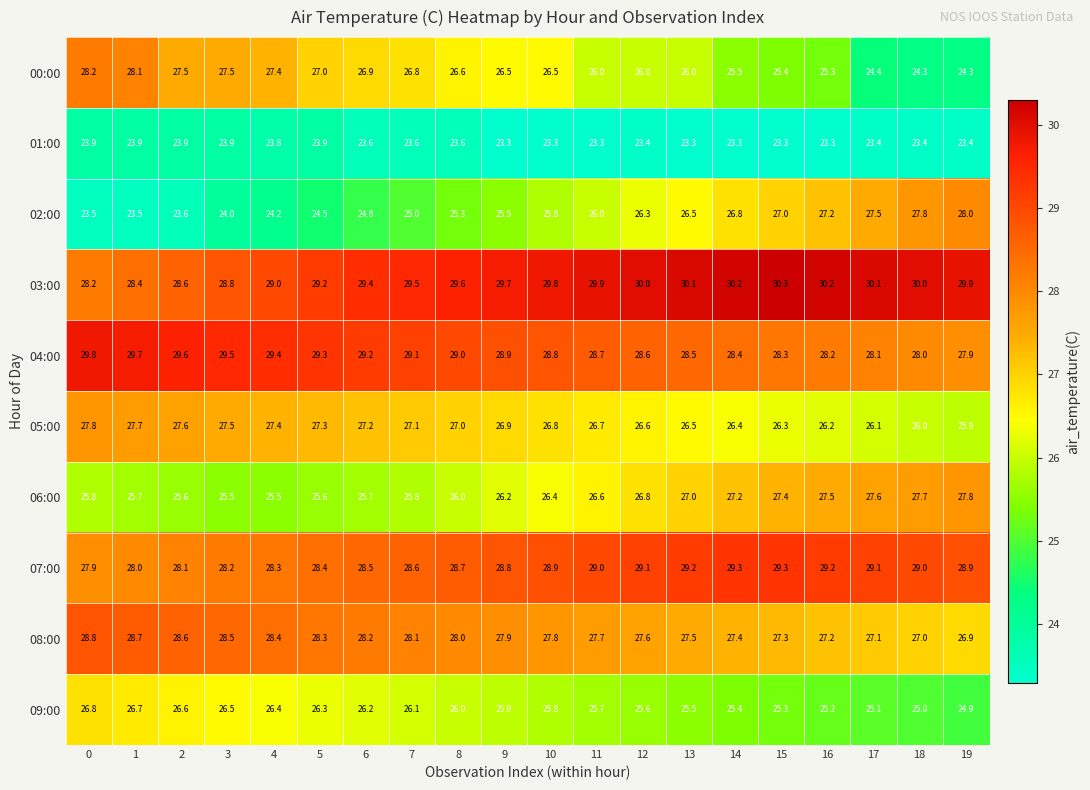

What is the minimum value for 01:00?

23.3